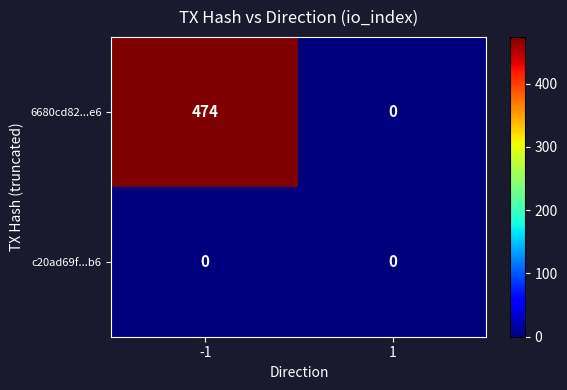

Reading left to right, extract all data points from this chart.

6680cd82...e6: -1=474	1=0
c20ad69f...b6: -1=0	1=0